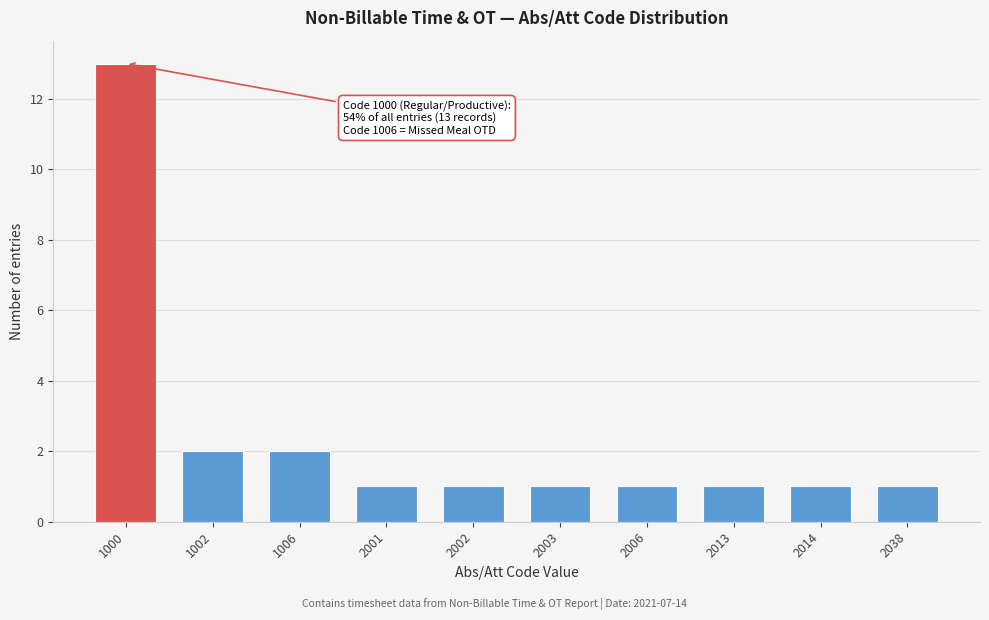

Reading left to right, what are all the values shown in this chart?

13	2	2	1	1	1	1	1	1	1